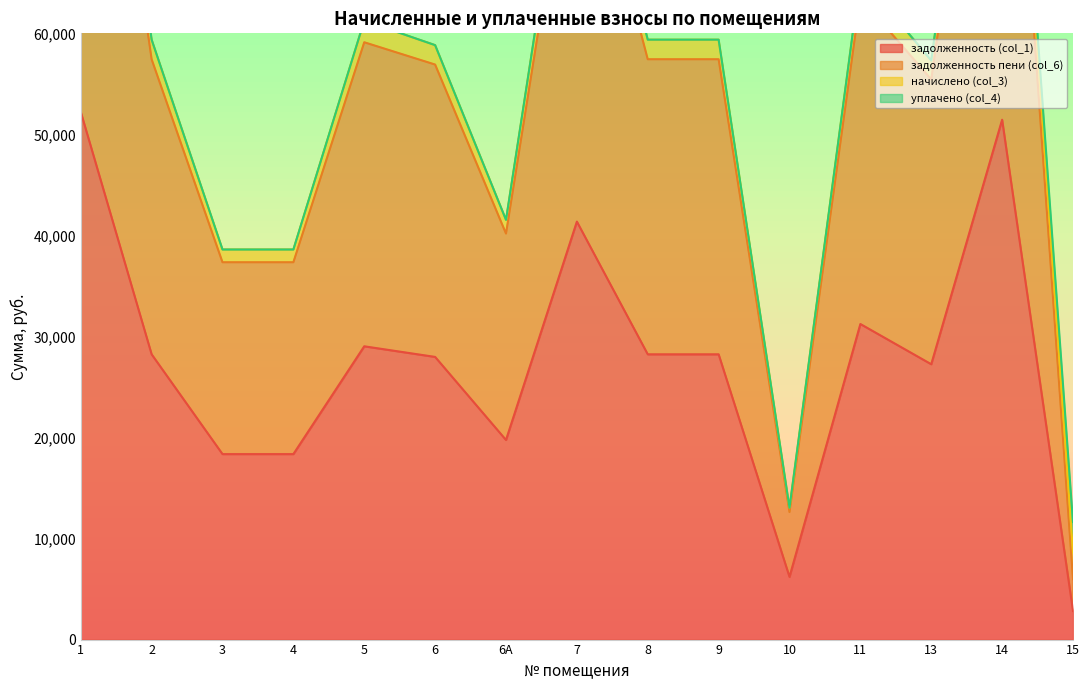

How many interior local valleys does the задолженность пени (col_6) series have?

3